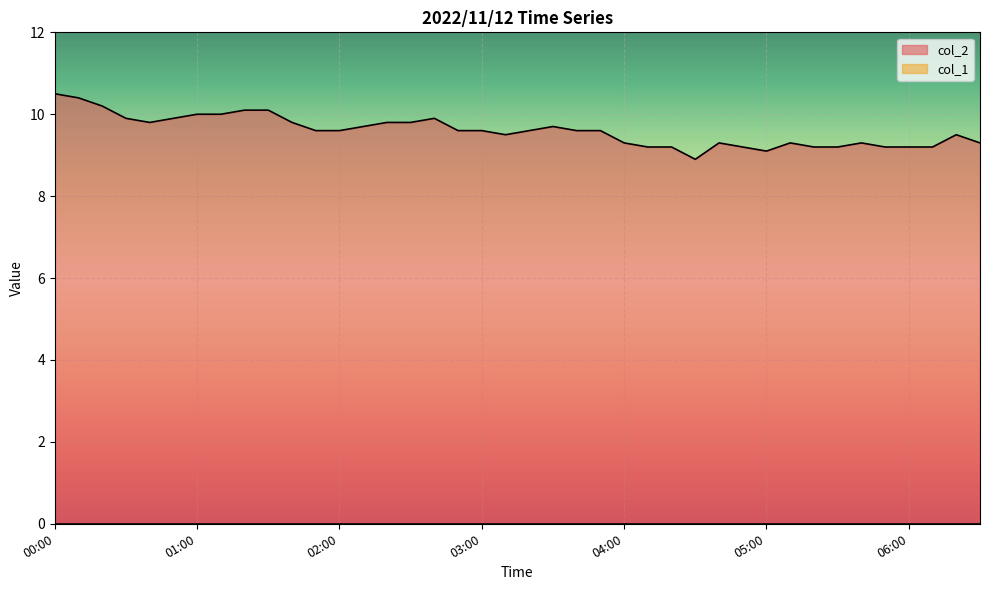

Reading right to left, what are all the values shown in this chart?

9.3	9.5	9.2	9.2	9.2	9.3	9.2	9.2	9.3	9.1	9.2	9.3	8.9	9.2	9.2	9.3	9.6	9.6	9.7	9.6	9.5	9.6	9.6	9.9	9.8	9.8	9.7	9.6	9.6	9.8	10.1	10.1	10.0	10.0	9.9	9.8	9.9	10.2	10.4	10.5